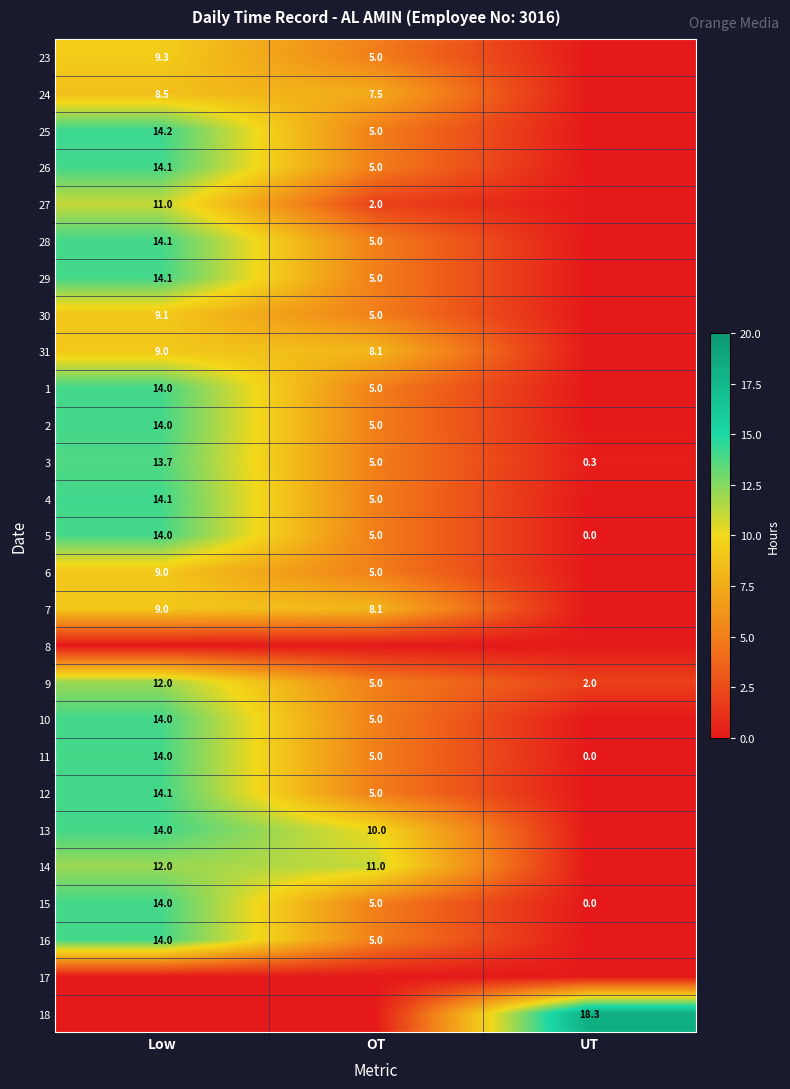

Where is 5 nearest to the value 7?

OT